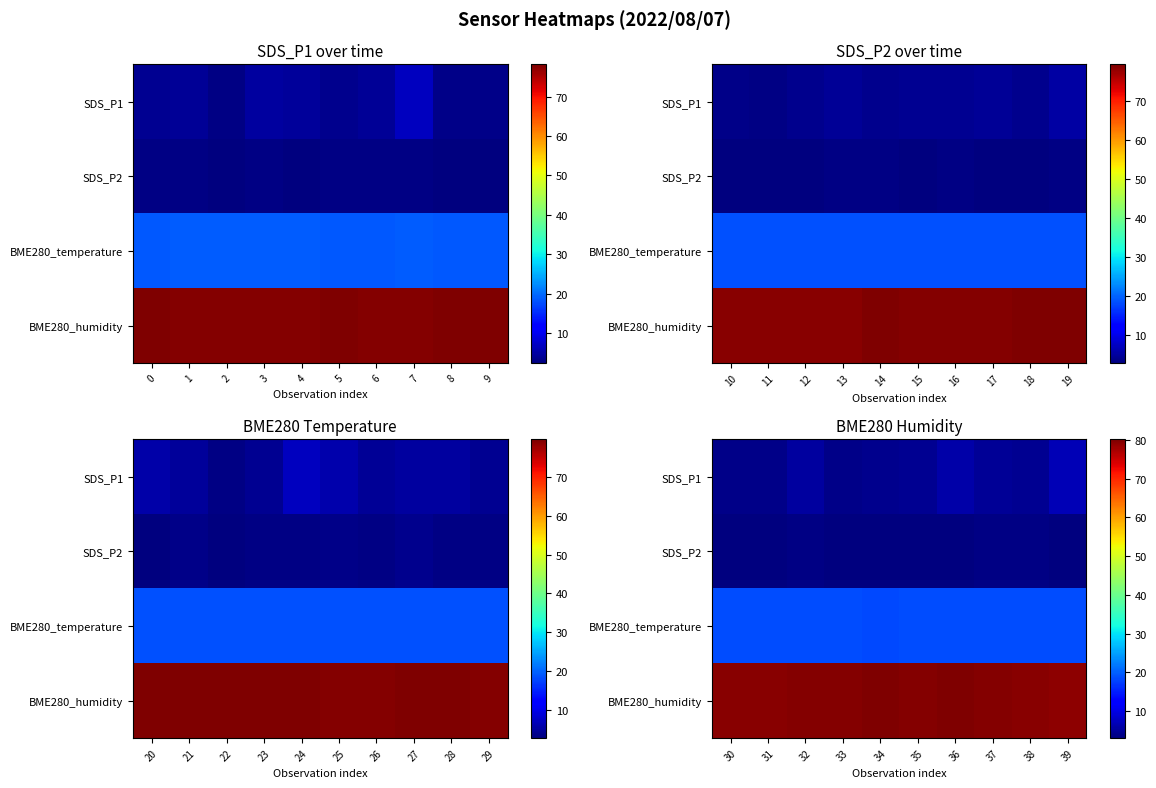

The value of BME280_temperature at 31 is 32.4. True or false?

False